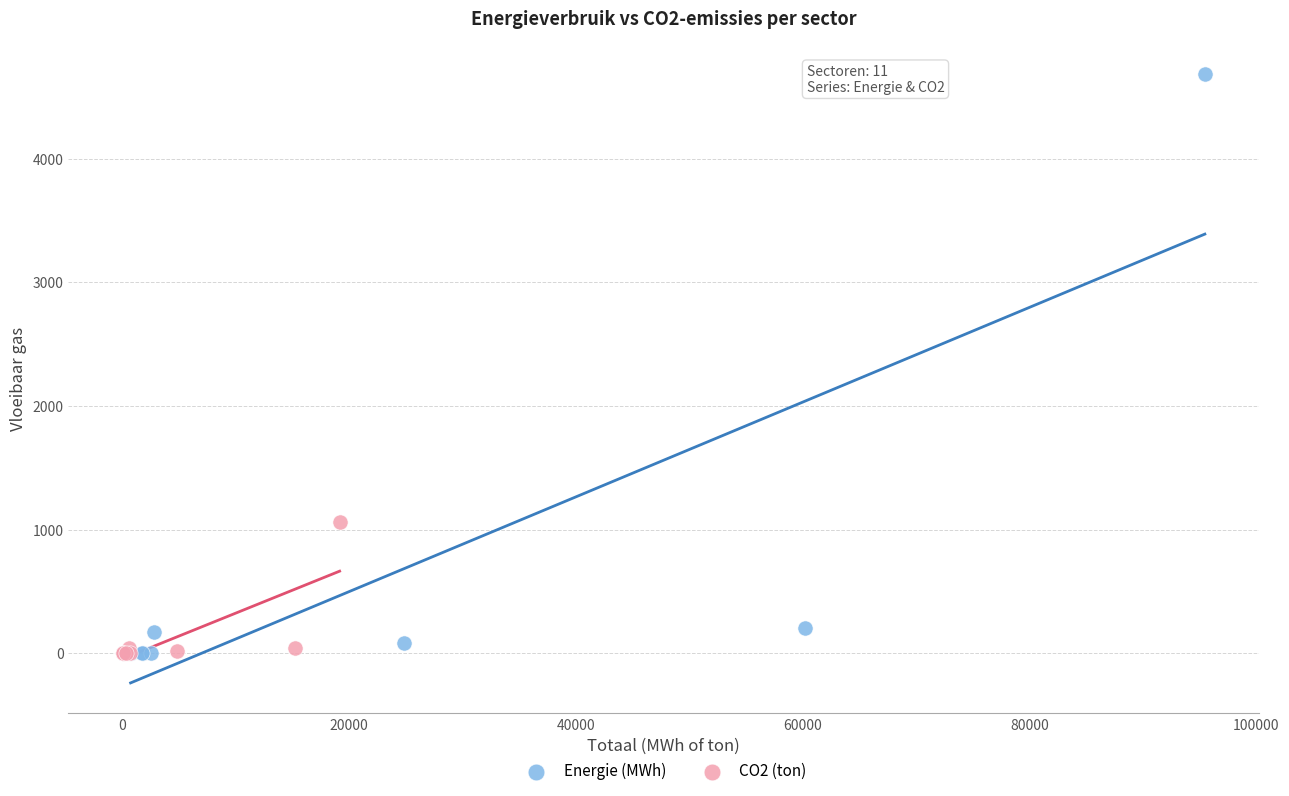

Which series contains the highest Y value?

Energie (MWh)